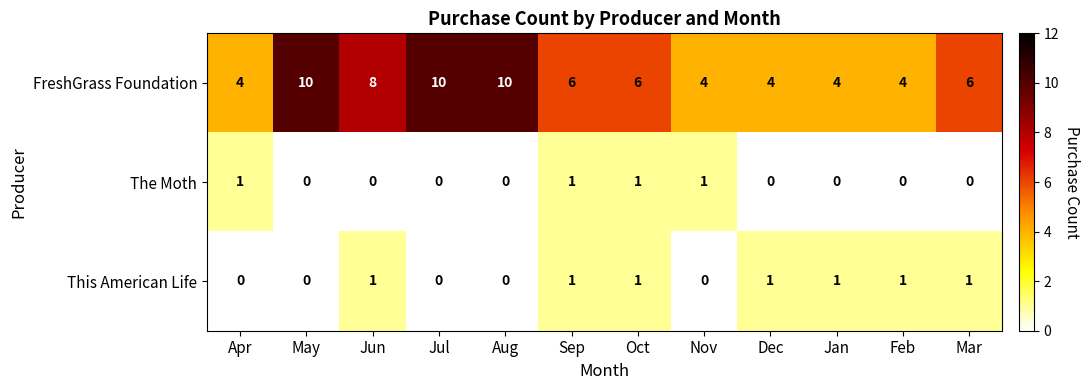

Count the This American Life values in the range 0 to 1.

12